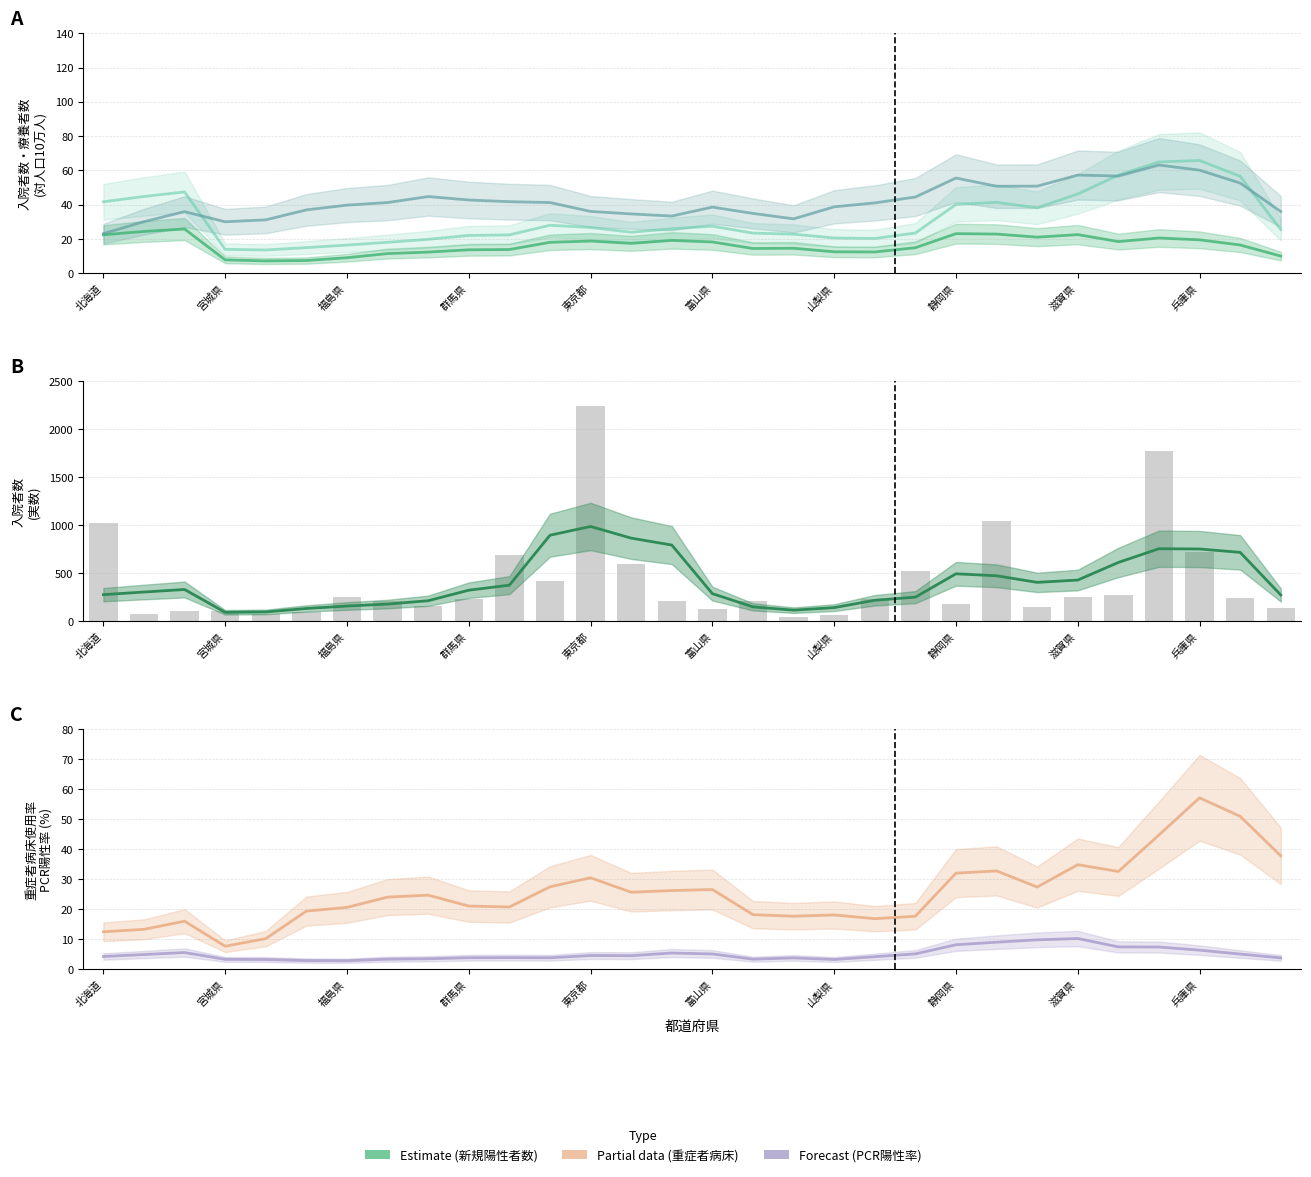

What is the sum of the 重症者病床使用率(%) values at 東京都 and 長野県?

62.7